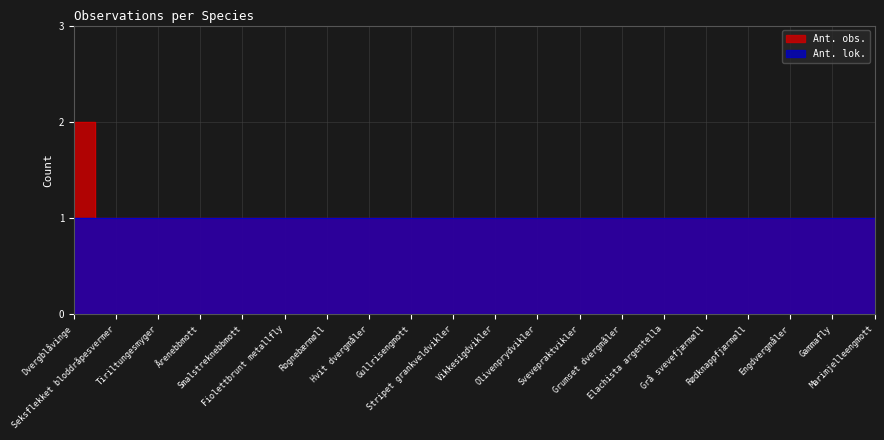

At which label is the value closest to 1?

Seksflekket bloddråpesvermer